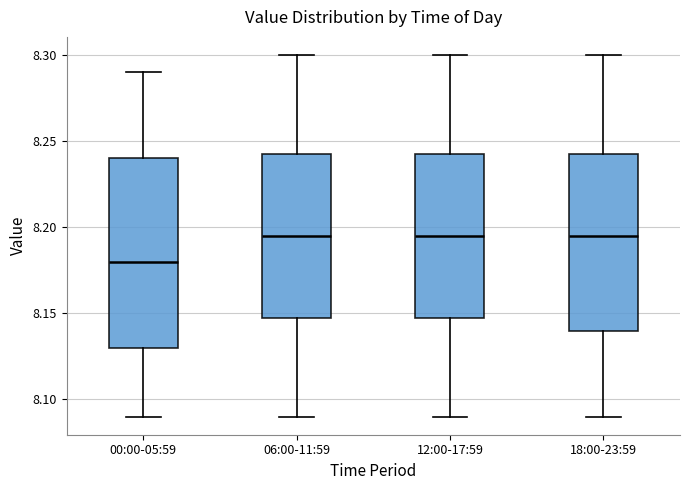

Comparing the boxes themselves (not the whiskers), which one is the tallest?

00:00-05:59